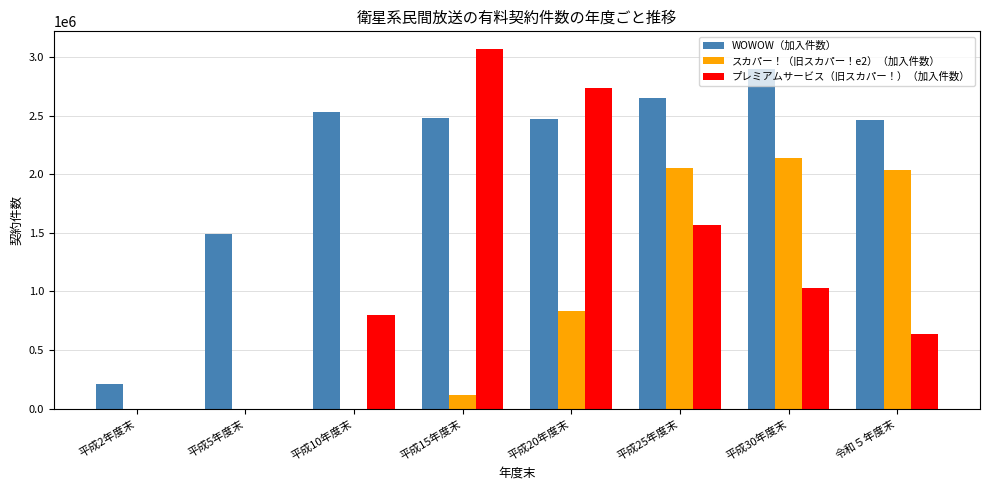

What is the sum of all プレミアムサービス（旧スカパー！）（加入件数） values?

9840093